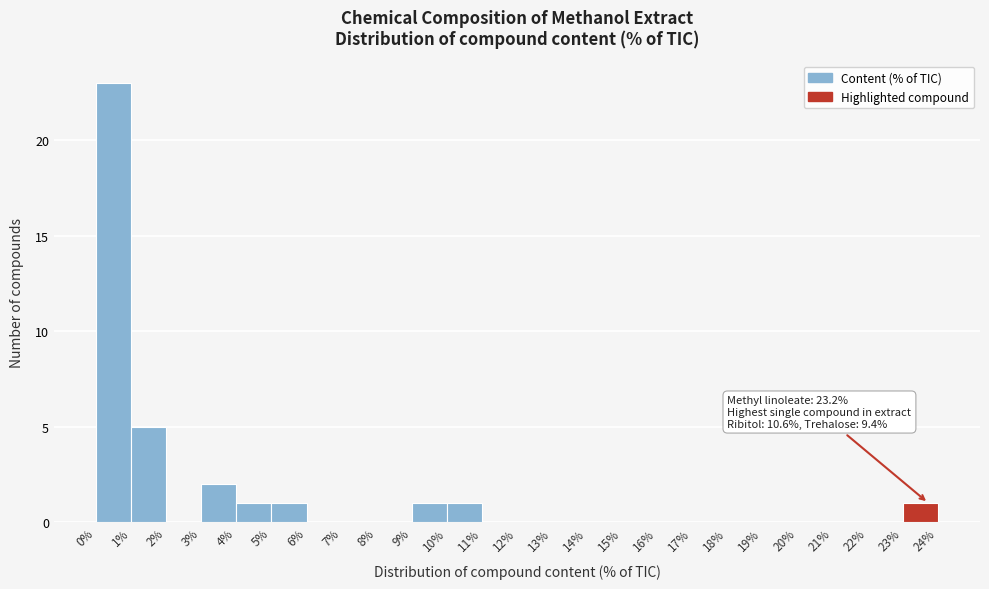

Which range on the x-axis has the tallest bar?

0% to 1%